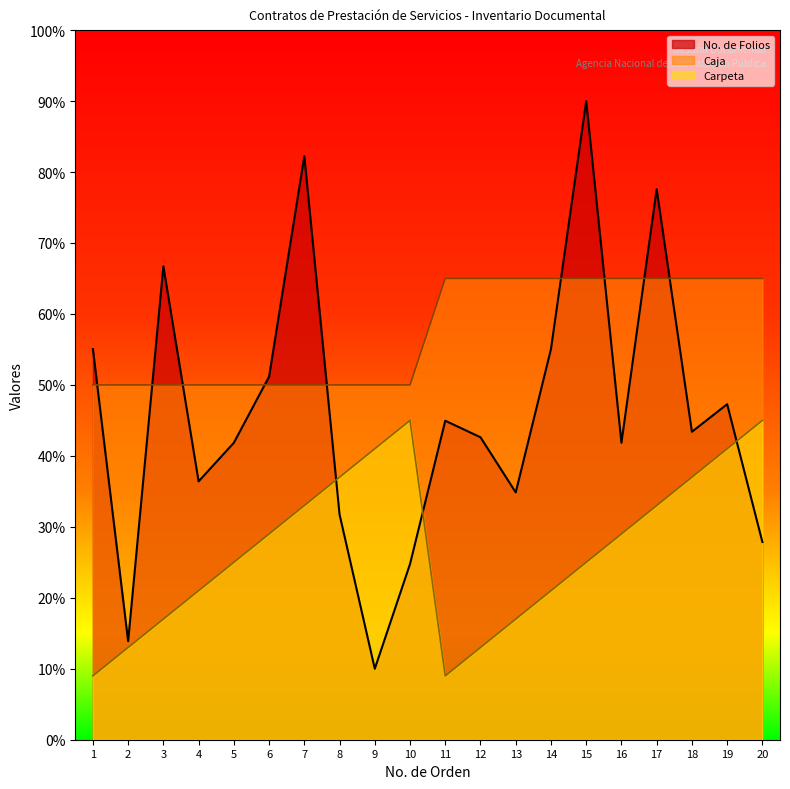

At which category is the sum across all series the highest?

15